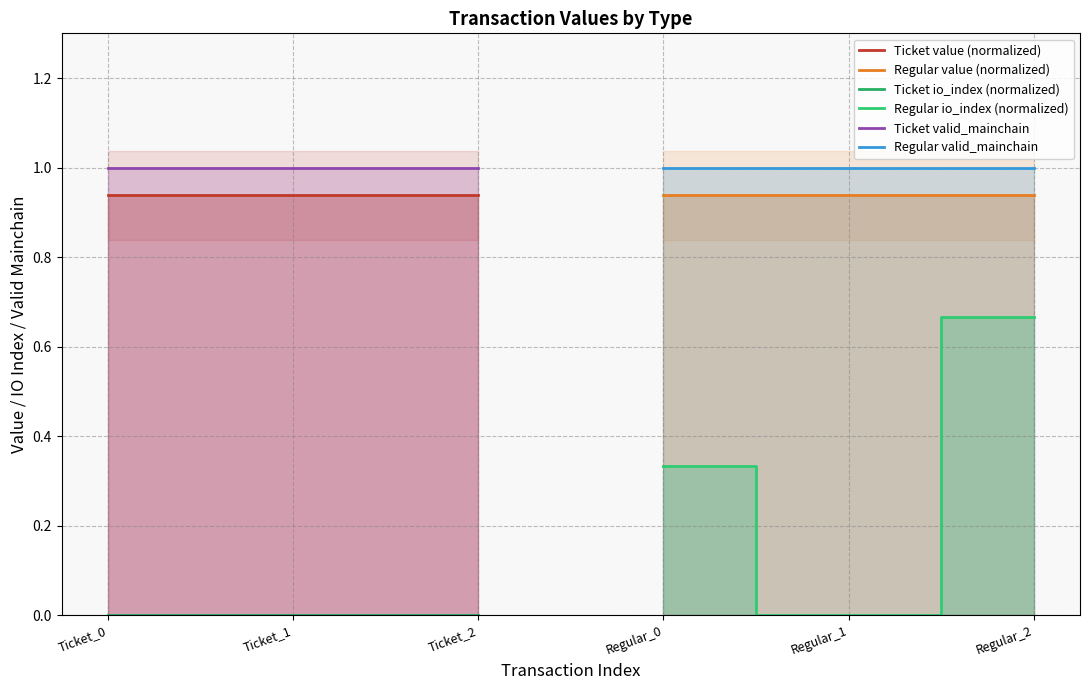

Is the value of Ticket valid_mainchain at Ticket_0 greater than the value of Ticket value (normalized) at Ticket_1?

Yes